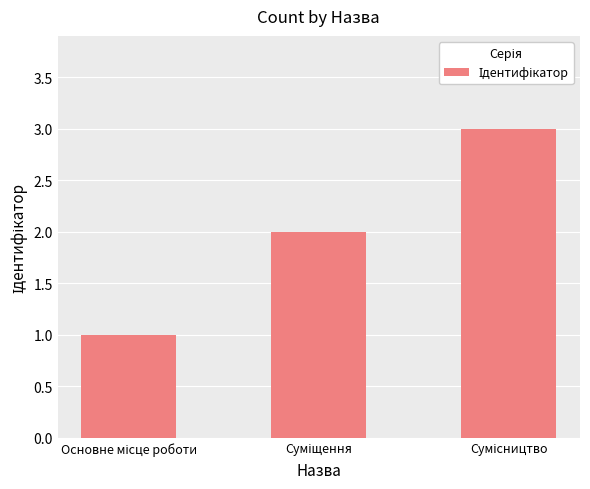

What is the sum of all values?

6